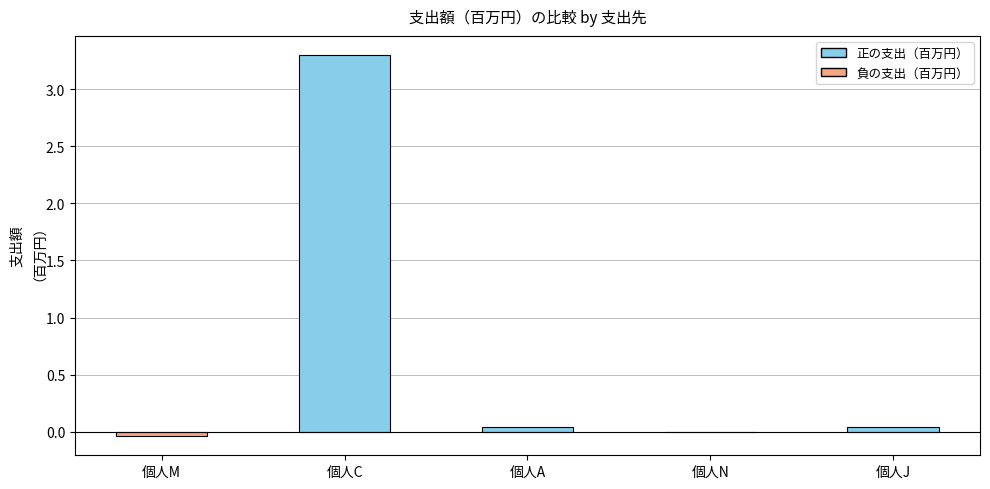

What is the sum of the values at 個人A and 個人C?

3.3